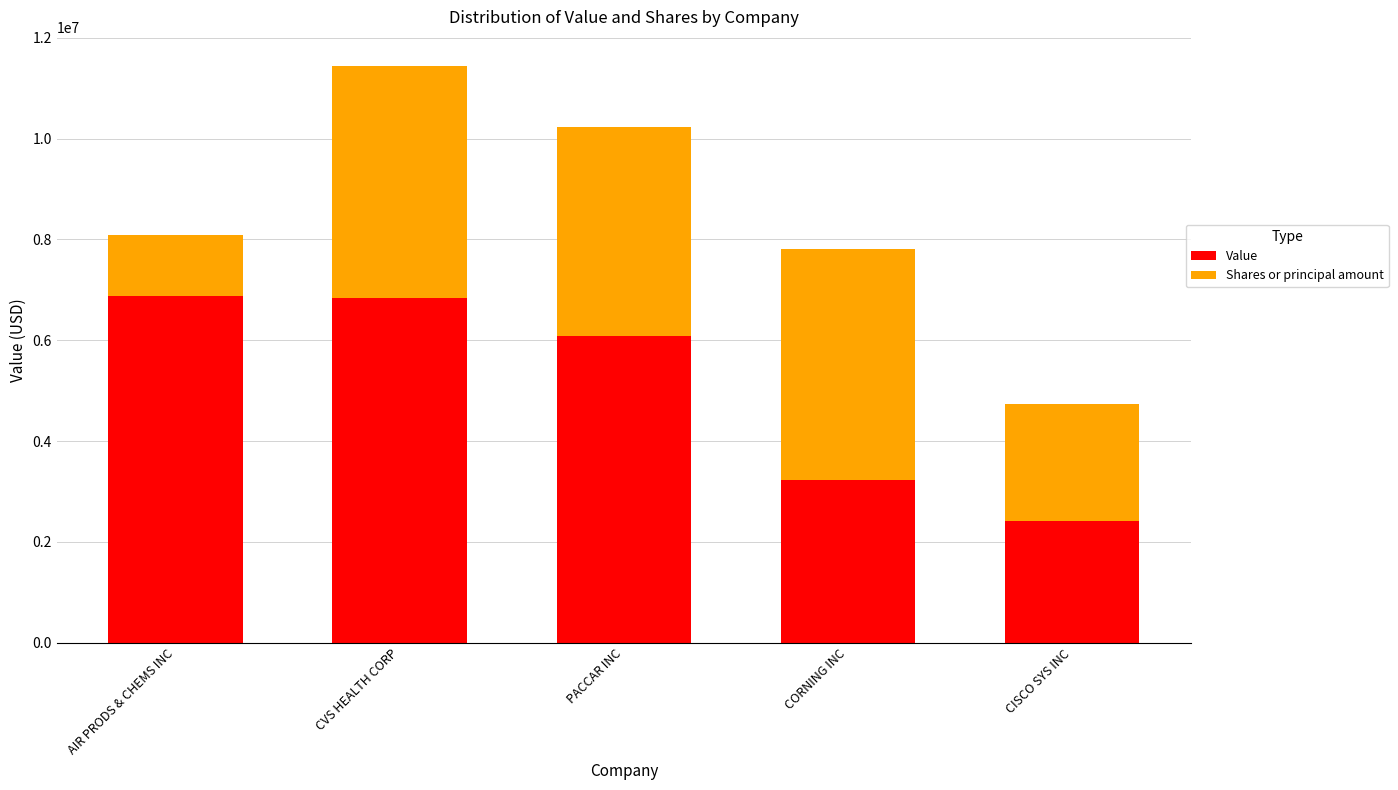

True or false: Value has a value of 2421639 at CISCO SYS INC.

True